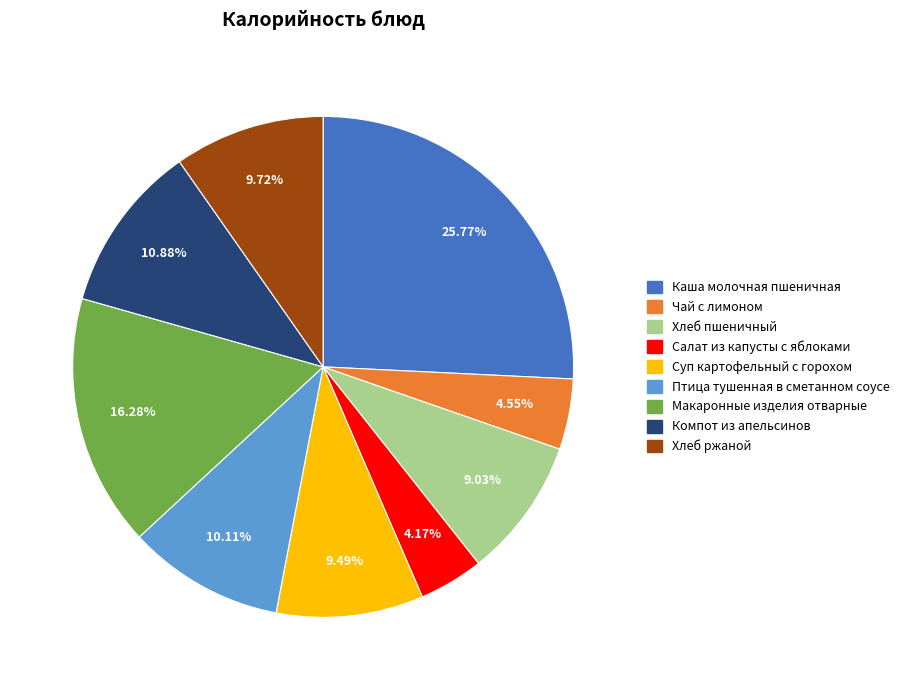

Which has a higher value, Суп картофельный с горохом or Салат из капусты с яблоками?

Суп картофельный с горохом